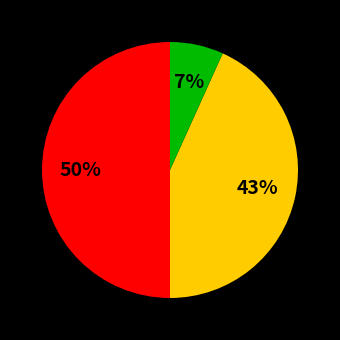

How many slices are in this pie chart?

3